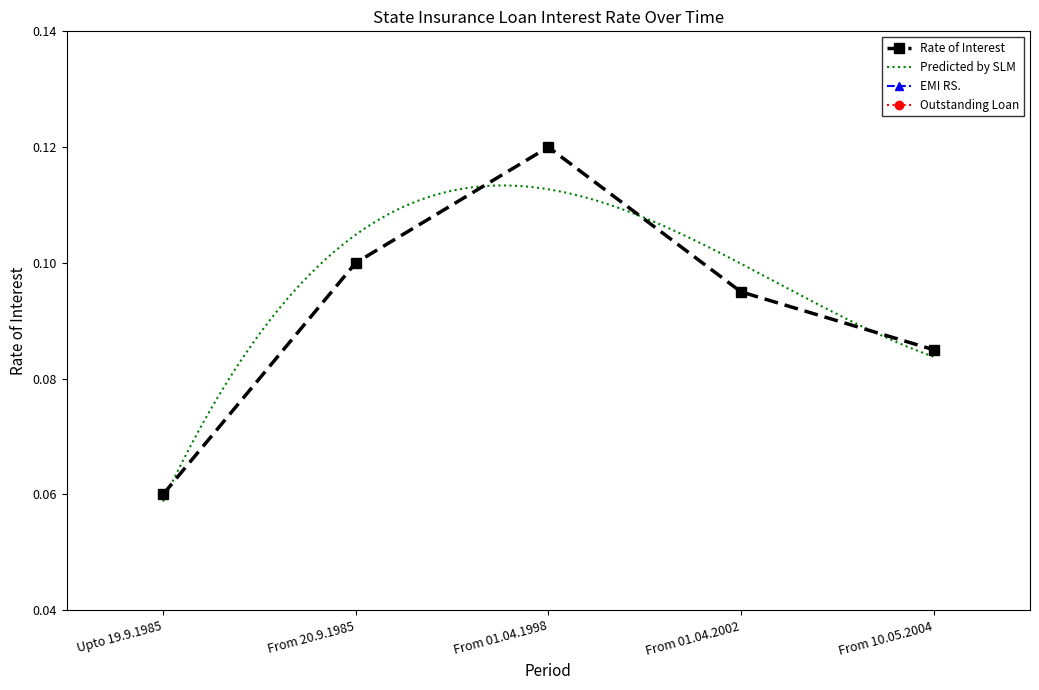

Does the chart have visible grid lines?

No